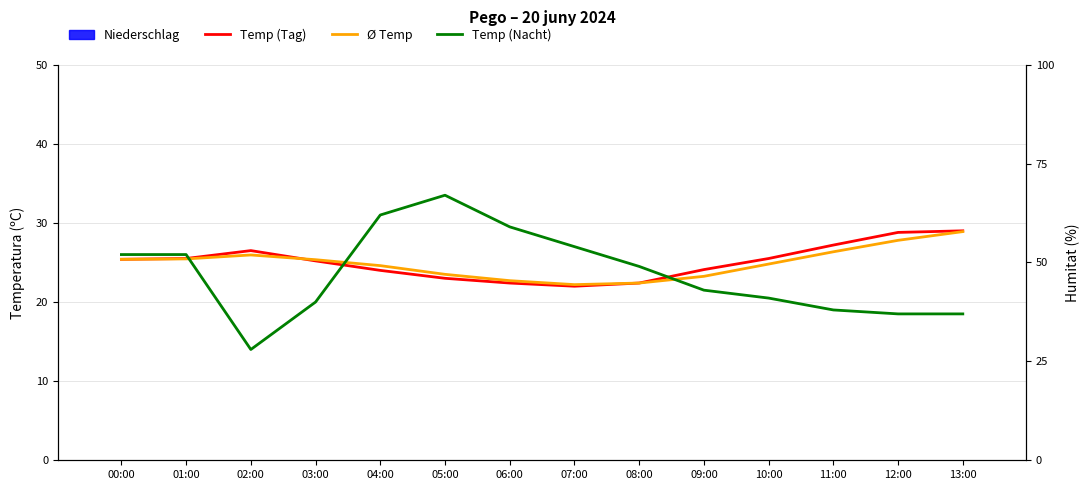

What is the value of the Ø Temp bar at the 3rd from the left?

25.9